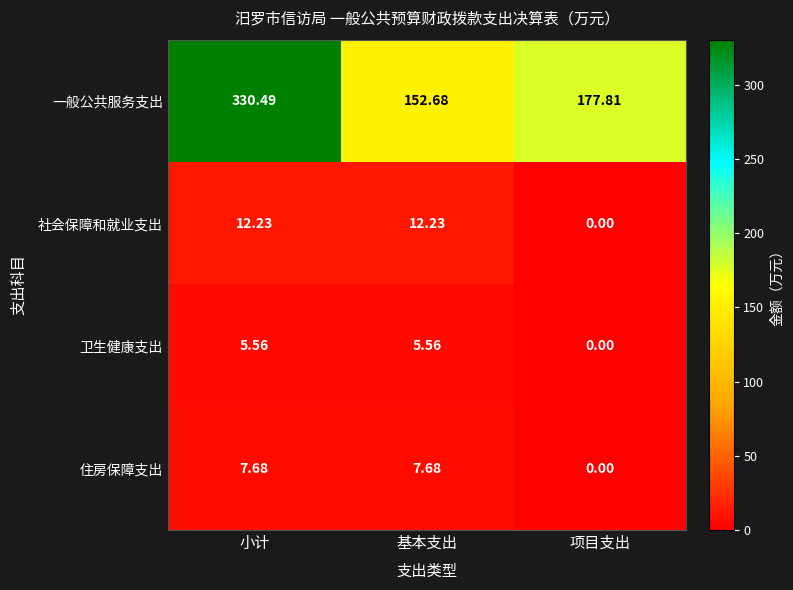

Which label corresponds to the smallest value in the chart?

项目支出